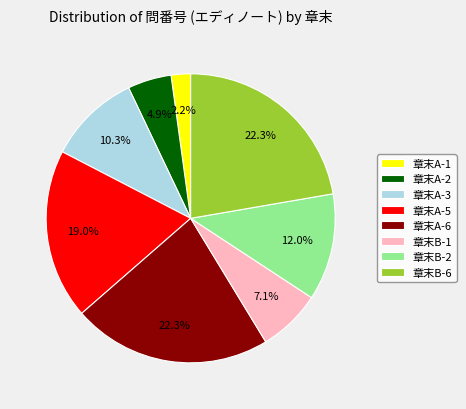

True or false: 章末B-2 accounts for 12% of the total.

True